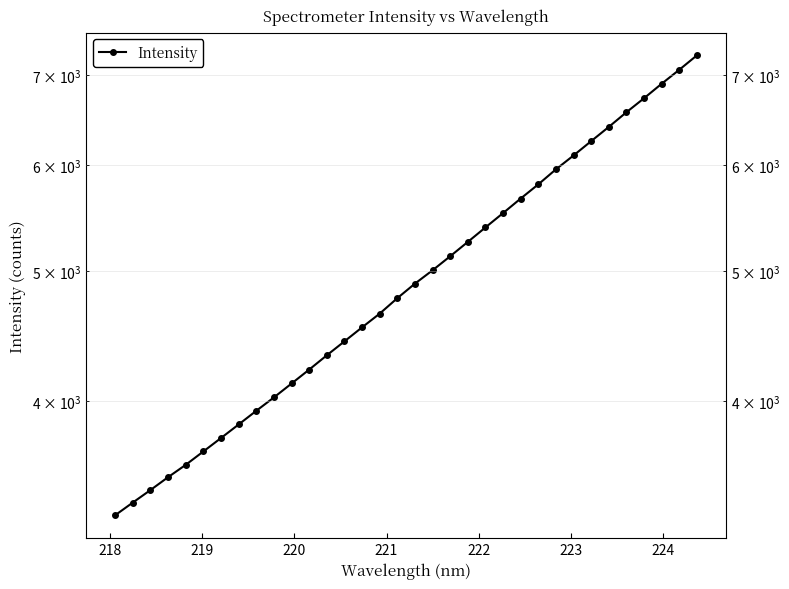

Is it true that the value at 18 is 3378.4?

False